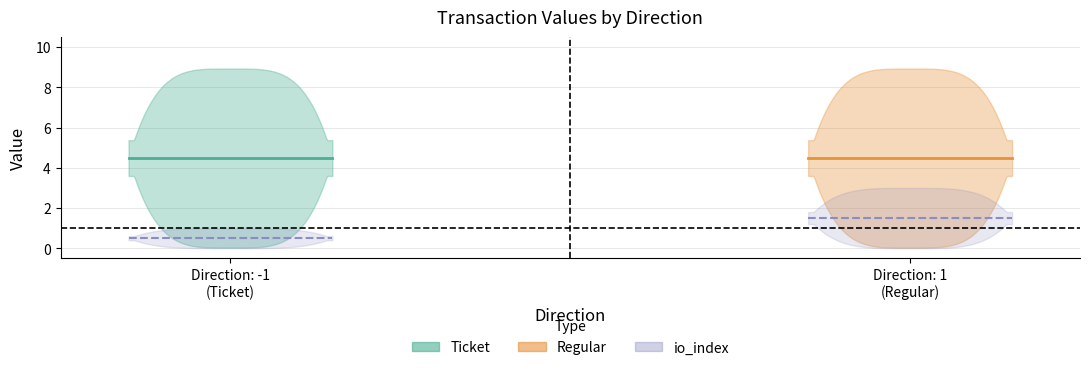

What is the total value across all series at -1?

10.9